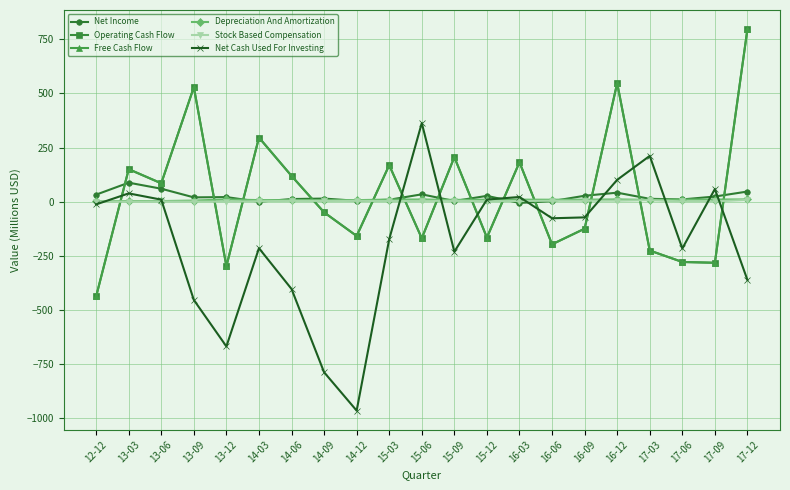

True or false: Free Cash Flow has more than 1 interior local peaks.

True